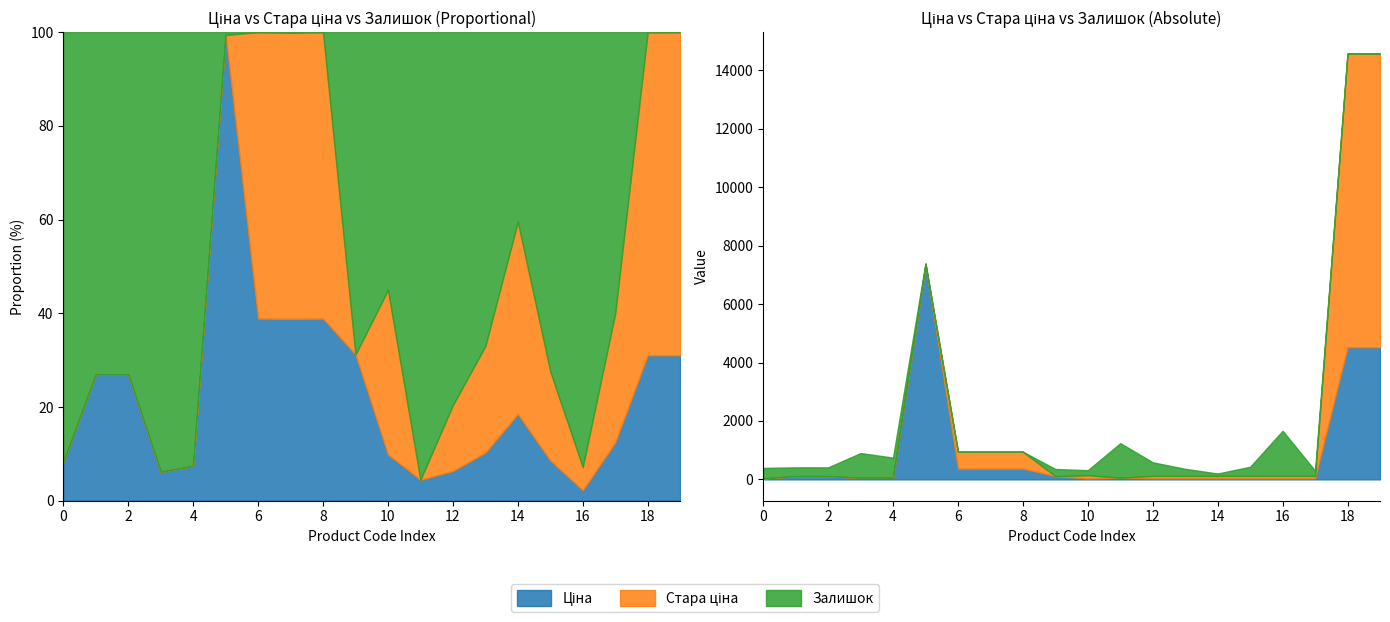

What are all the series names shown in the legend?

Ціна, Стара ціна, Залишок